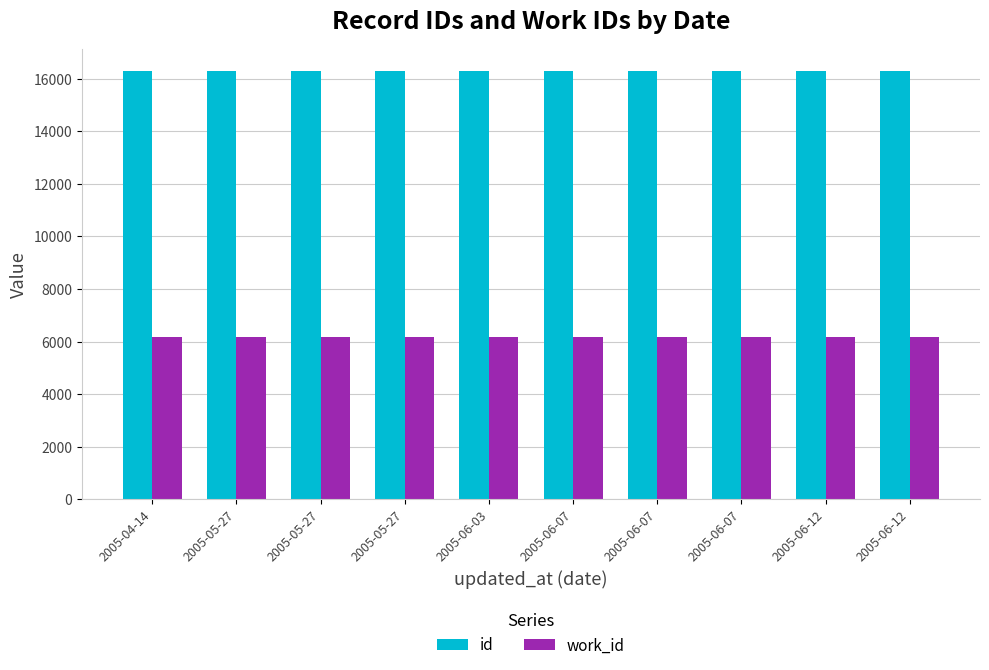

How many categories are shown in the chart?

10